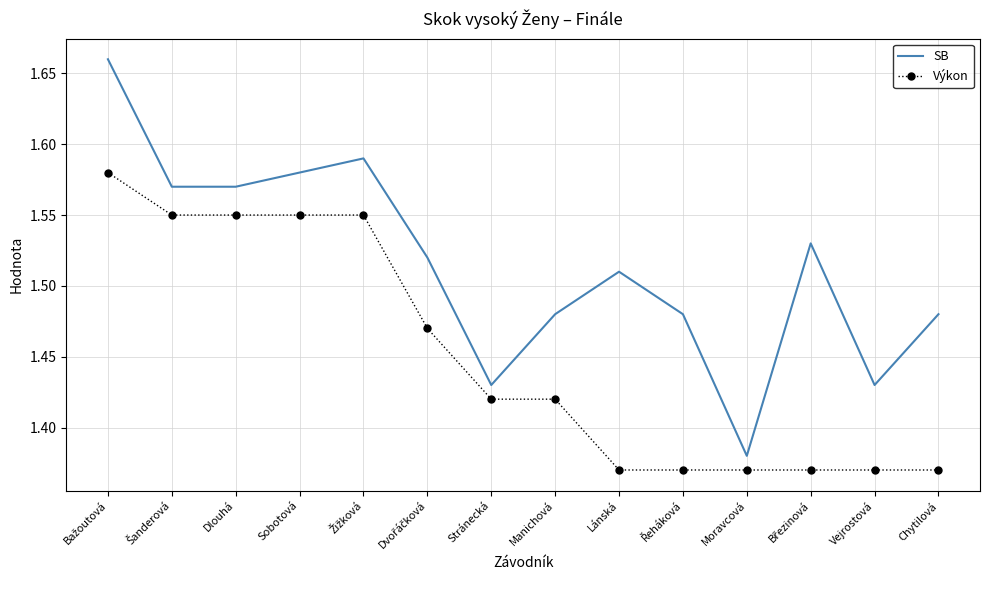

The SB series shows 1.0 at Dlouhá. True or false?

False